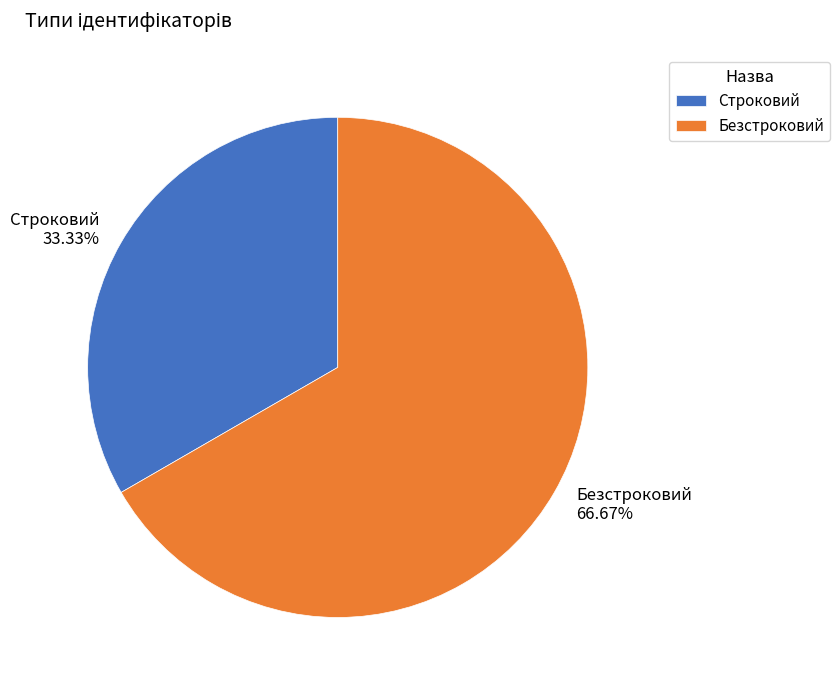

To the nearest percent, what percentage of the pie is Строковий?

33%